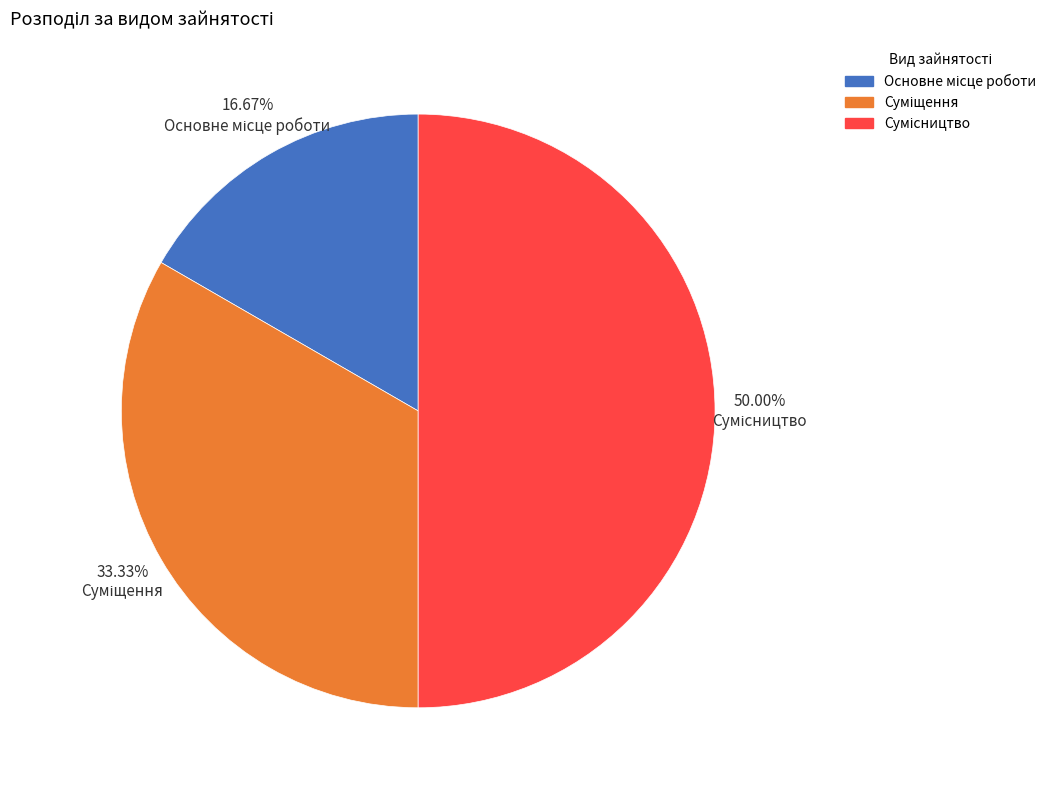

How many segments does this pie chart have?

3